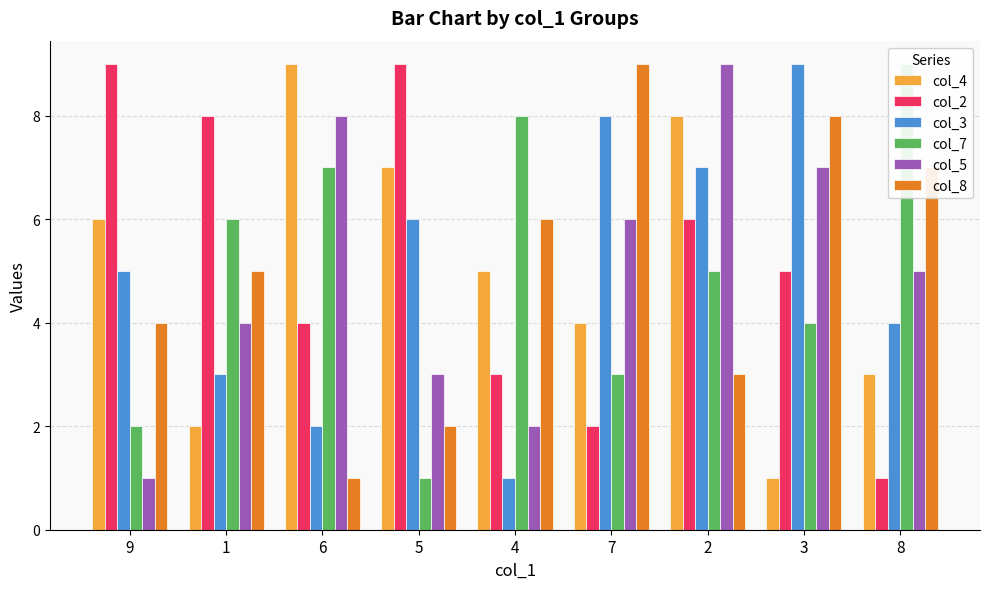

How many col_5 values are between 3 and 7?

5